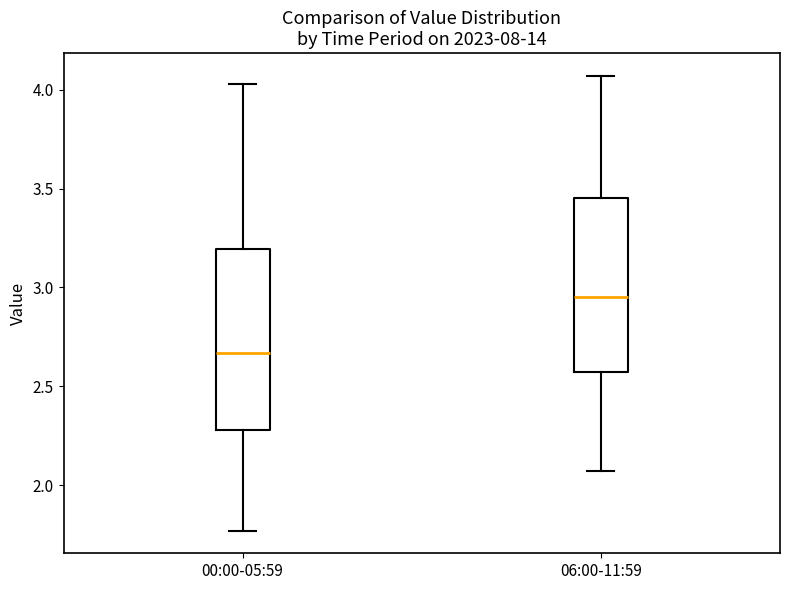

Where does the lower whisker of the box for 00:00-05:59 end on the y-axis? The values are not printed on the chart, so give them approximately, as read against the axis.

1.75